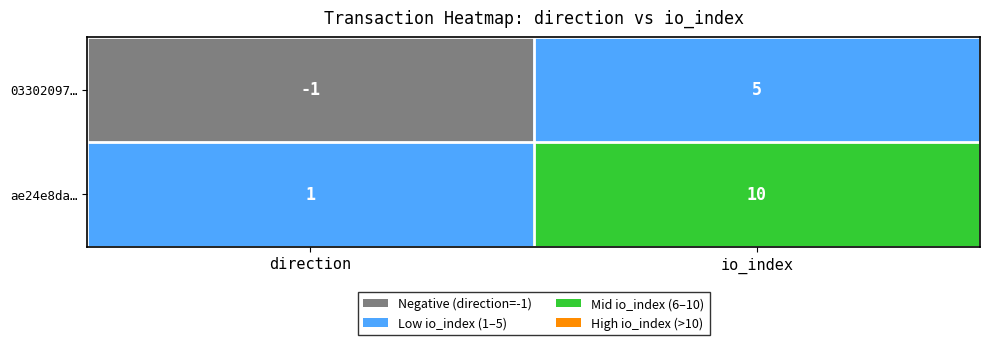

Is the value of 03302097… at io_index greater than the value of ae24e8da… at io_index?

No